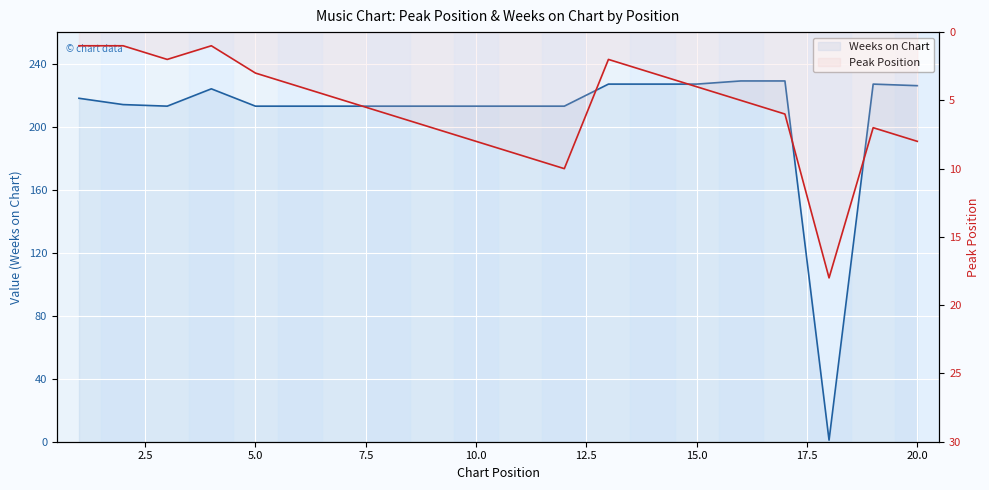

What is the minimum value shown in the chart?

1